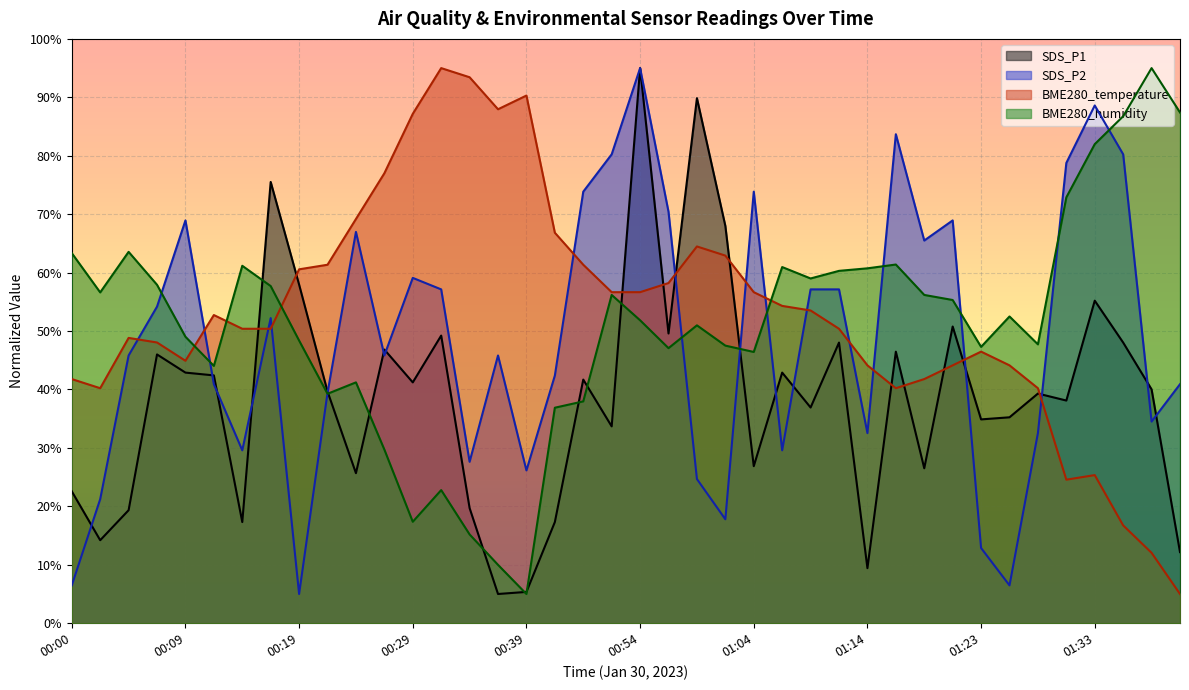

In BME280_temperature, how many points are lower than both neighbors (excluding endpoints)?

5